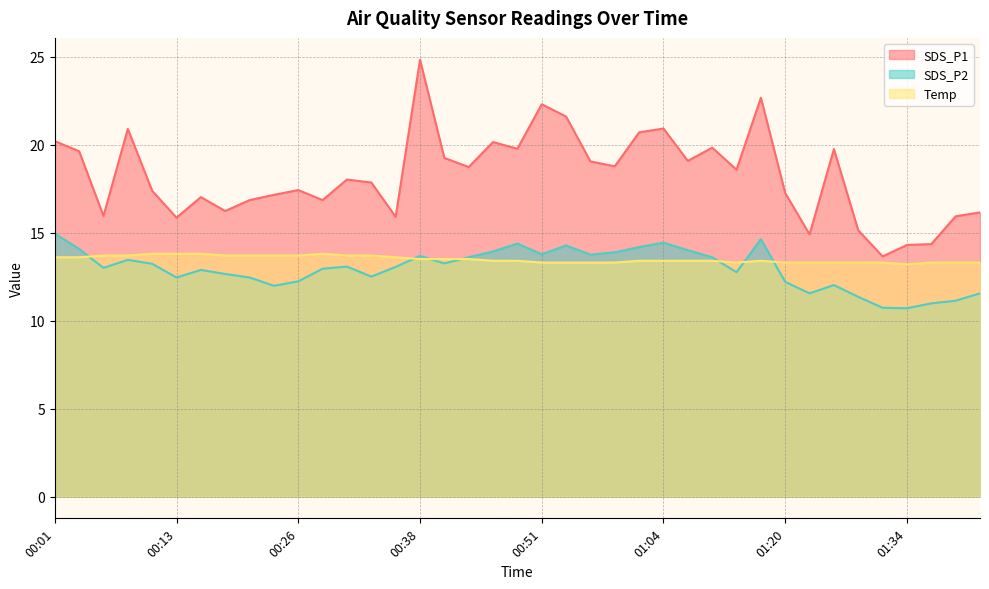

At which label is SDS_P1 closest to 19?

00:56